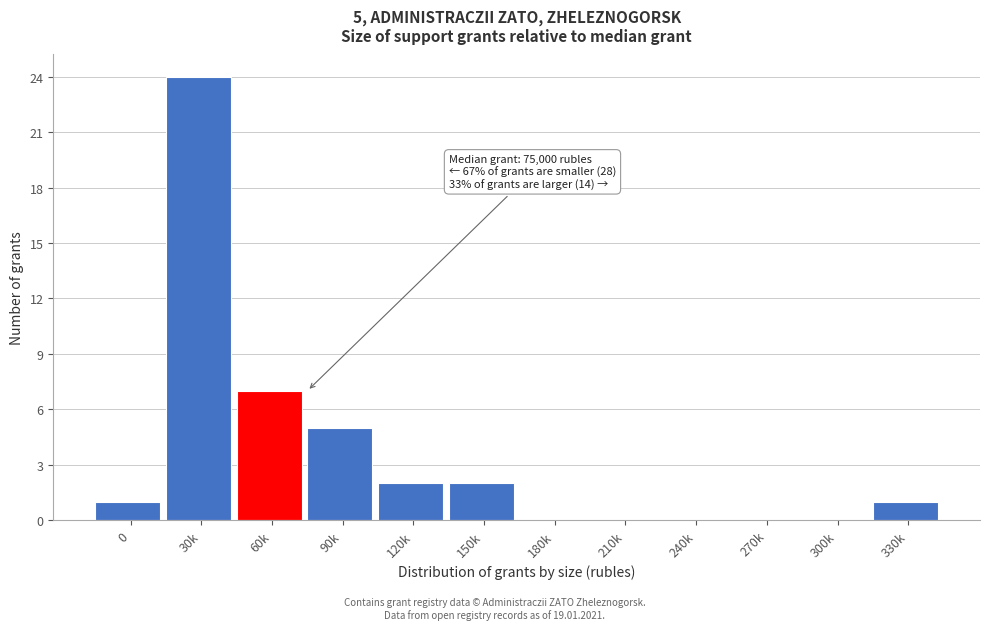

Reading left to right, extract all data points from this chart.

0=1	30k=24	60k=7	90k=5	120k=2	150k=2	180k=0	210k=0	240k=0	270k=0	300k=0	330k=1